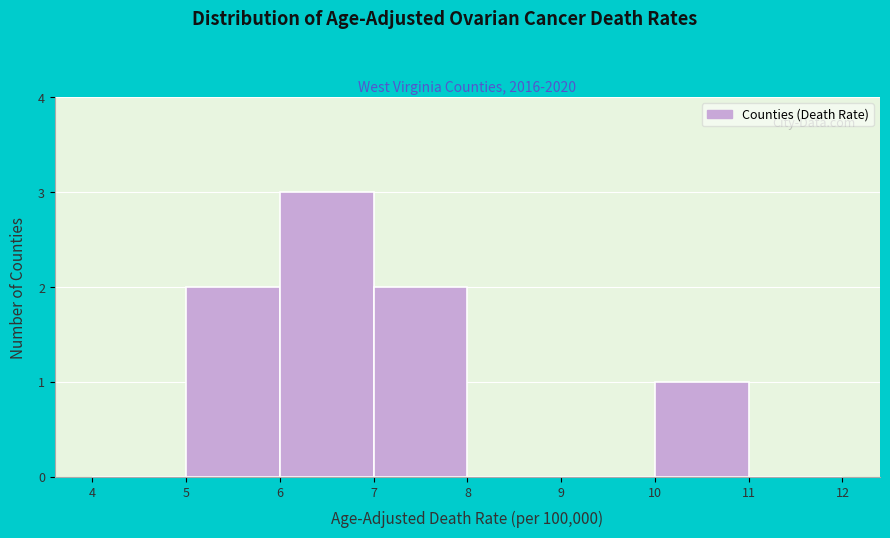

Which range on the x-axis has the tallest bar?

6 to 7